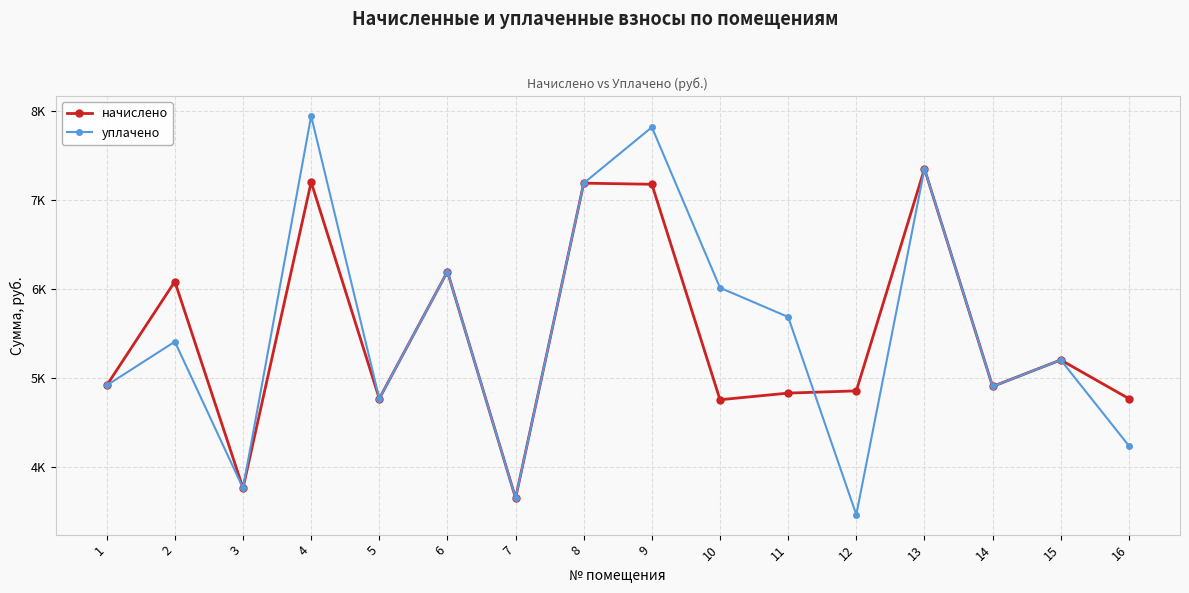

How many interior local peaks does the начислено series have?

6